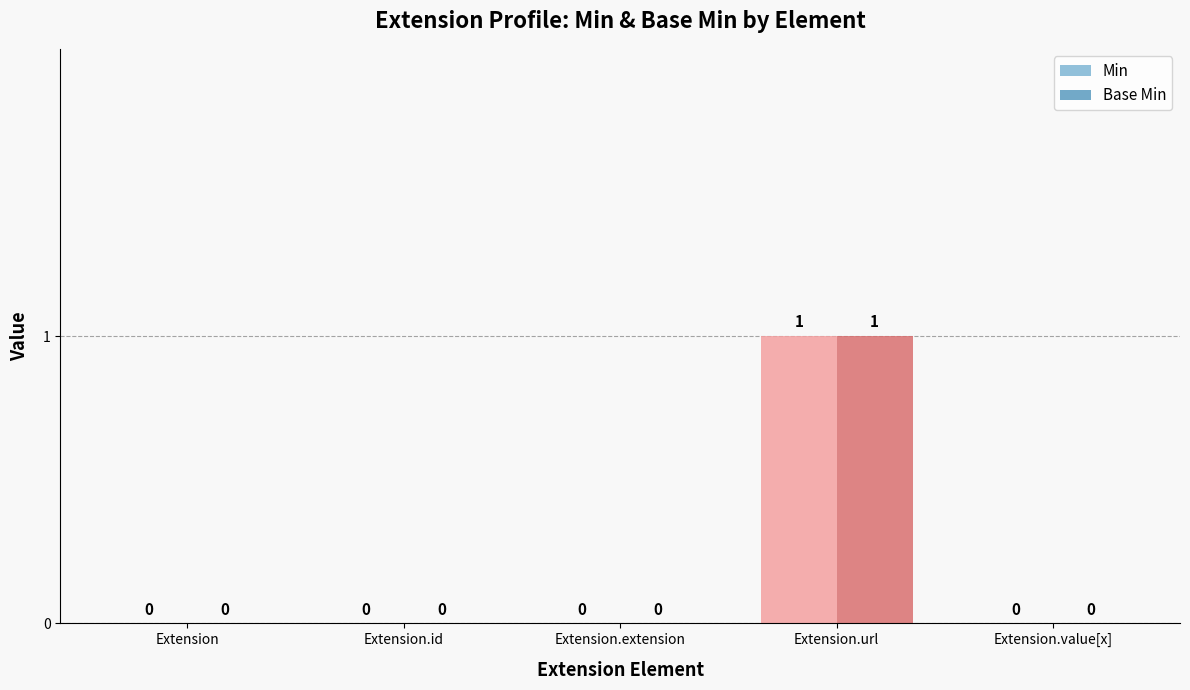

Reading right to left, list all the values displayed in this chart.

Min: Extension.value[x]=0	Extension.url=1	Extension.extension=0	Extension.id=0	Extension=0
Base Min: Extension.value[x]=0	Extension.url=1	Extension.extension=0	Extension.id=0	Extension=0